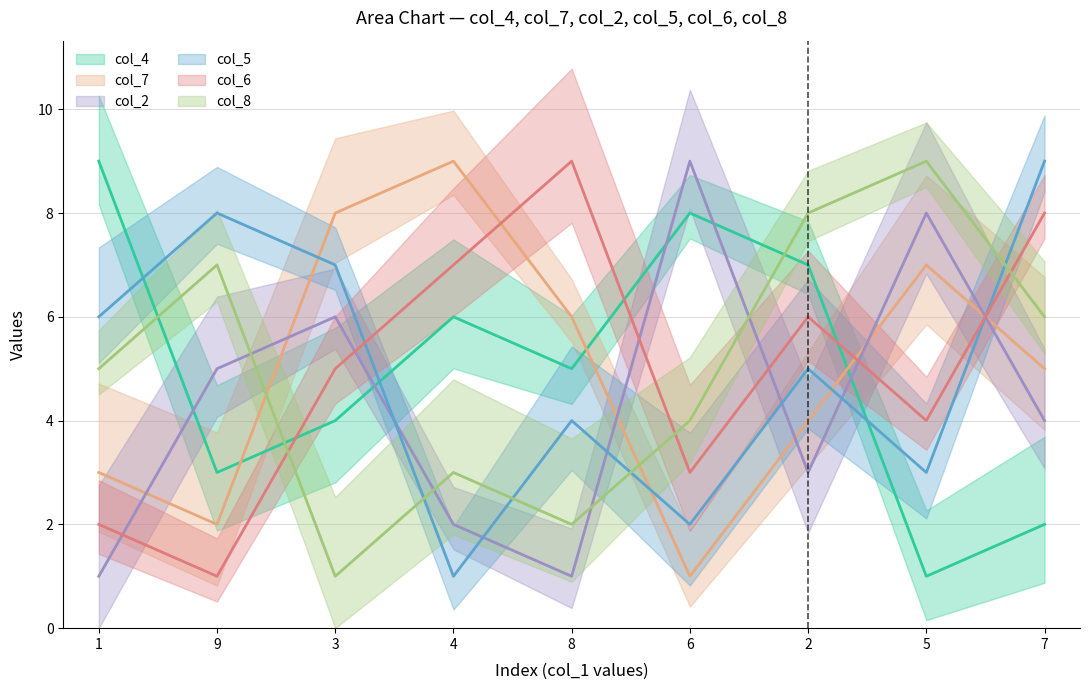

After their last crossing, which series has the higher values: col_6 or col_2?

col_6